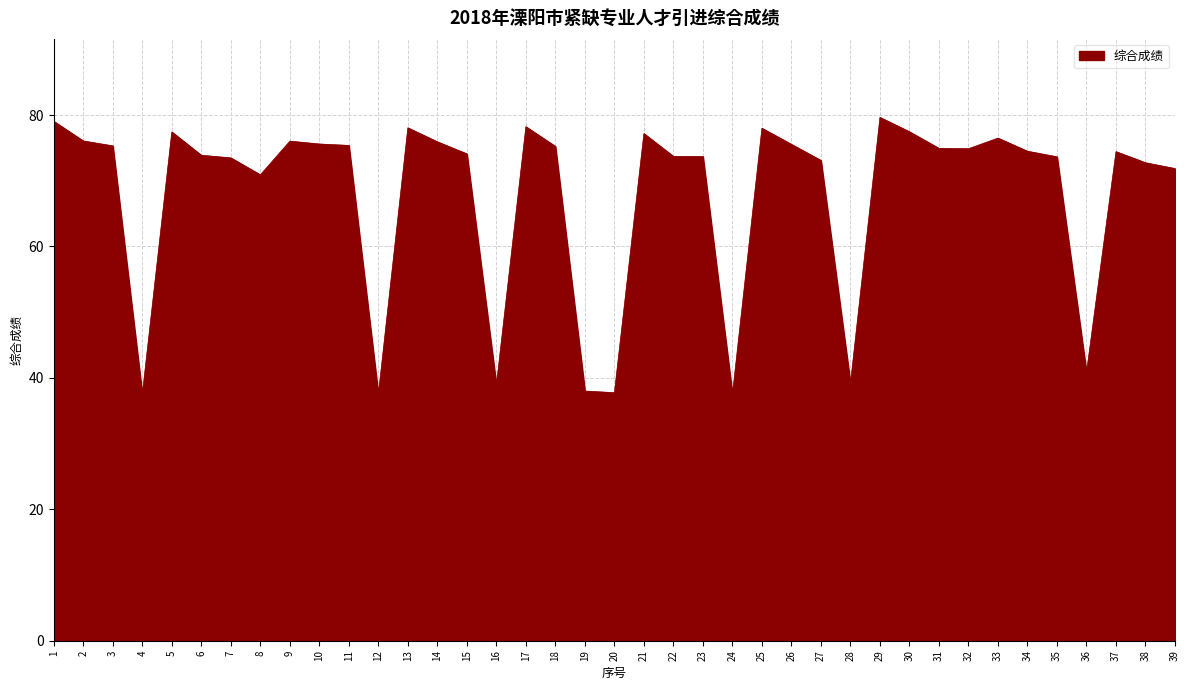

What is the sum of the values at 3 and 25?

153.3